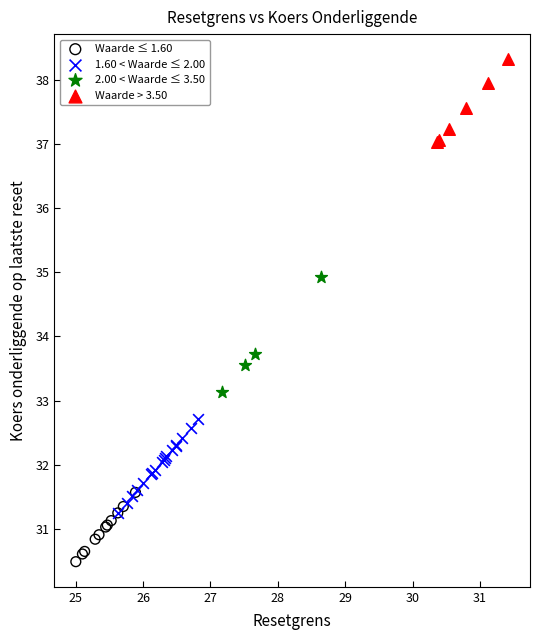

Which series contains the lowest Y value?

Waarde ≤ 1.60